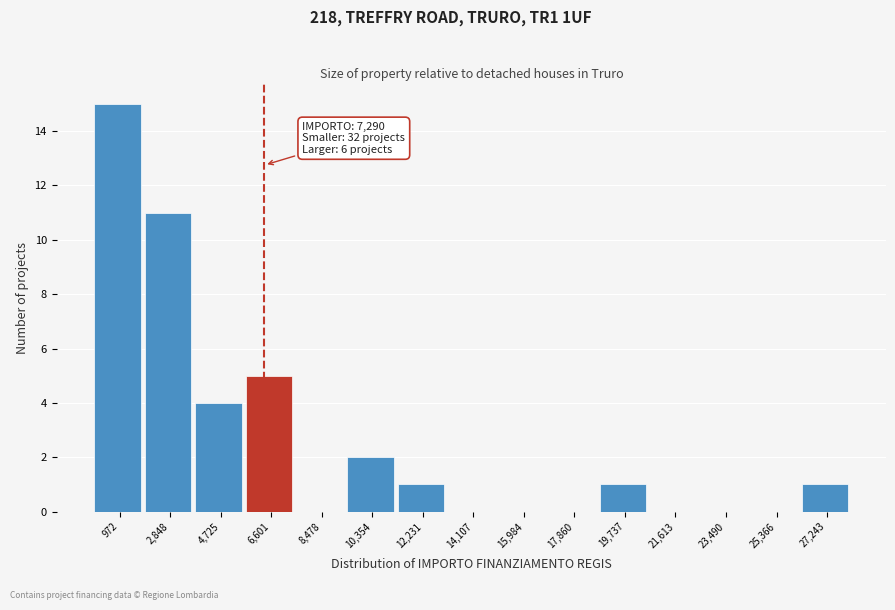

Reading left to right, extract all data points from this chart.

972=15	2,848=11	4,725=4	6,601=5	8,478=0	10,354=2	12,231=1	14,107=0	15,984=0	17,860=0	19,737=1	21,613=0	23,490=0	25,366=0	27,243=1